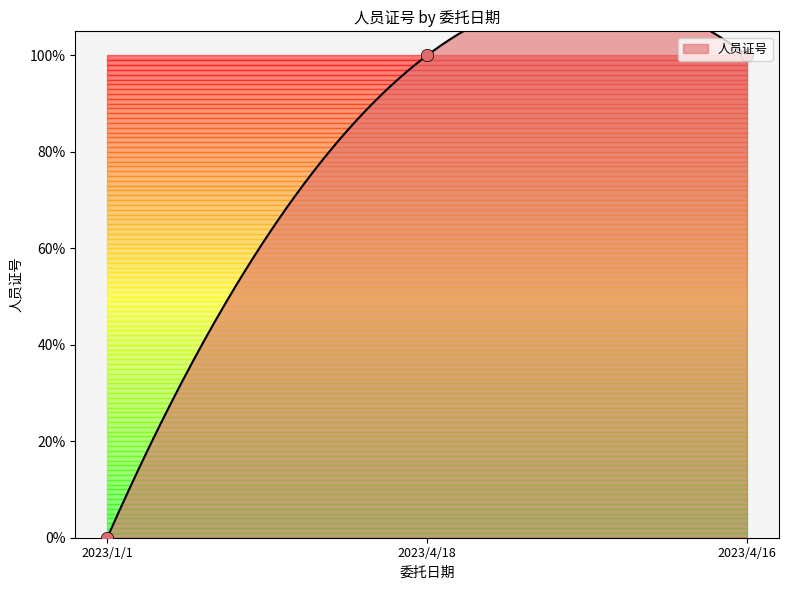

What is the ratio of the value at 2023/4/16 to the value at 2023/4/18?

1.0